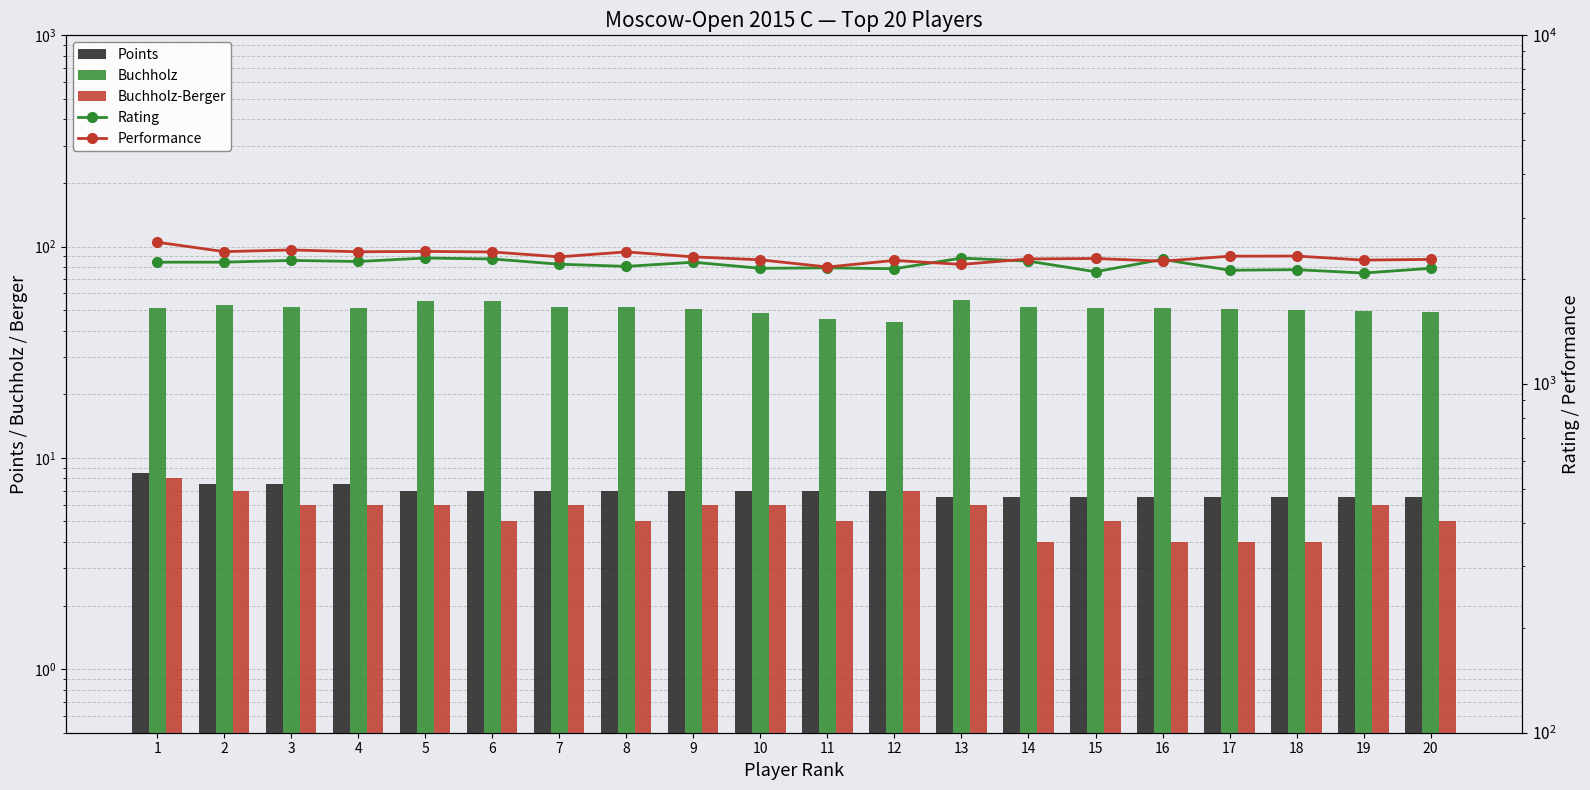

At which label is Rating closest to 2189?

8